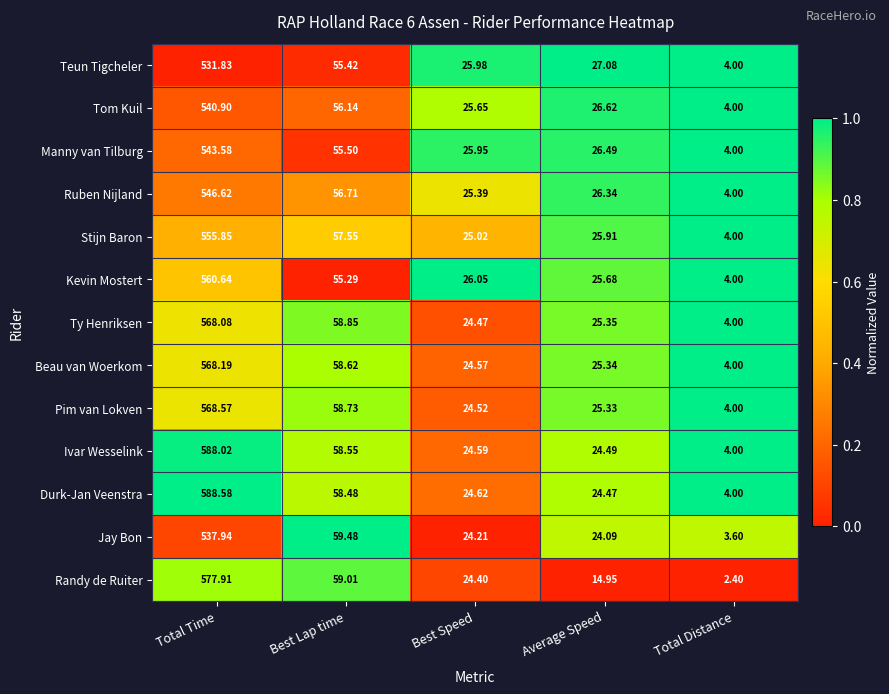

At which category is the sum across all series the highest?

Total Time